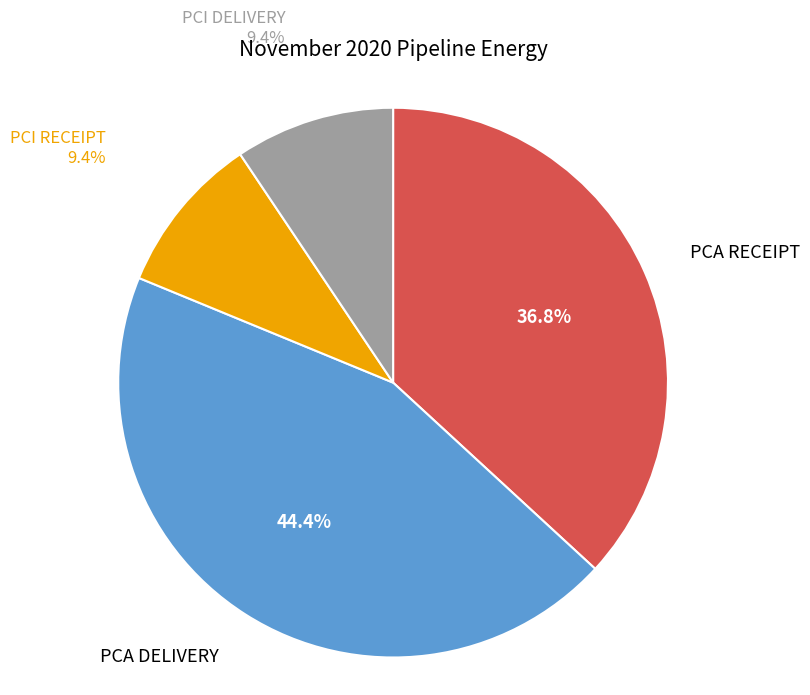

Is there a majority slice in this chart?

No